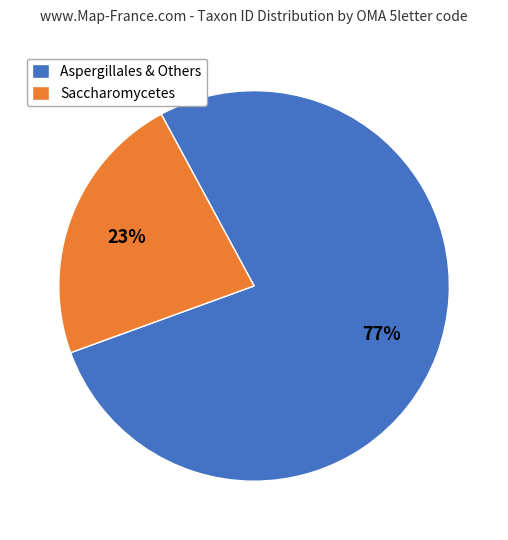

Count the number of slices in the pie.

2